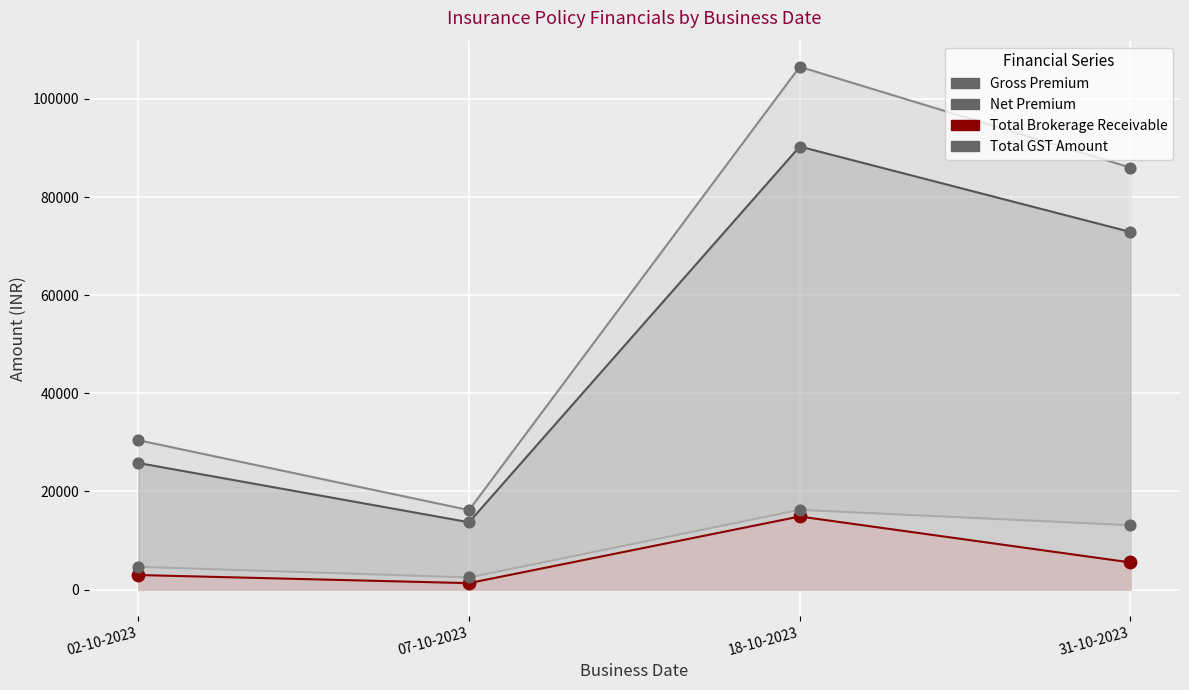

What is the total value across all series at 02-10-2023?

63855.0